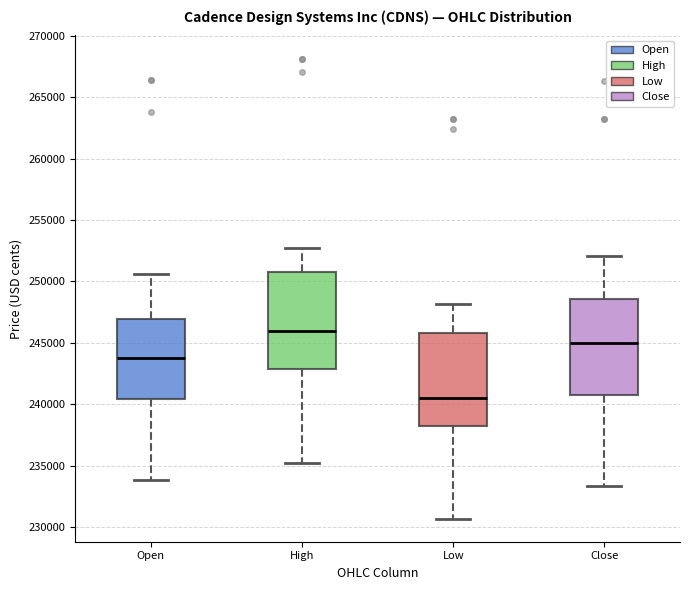

Where does the upper whisker of the box for Close end on the y-axis? The values are not printed on the chart, so give them approximately, as read against the axis.

252000